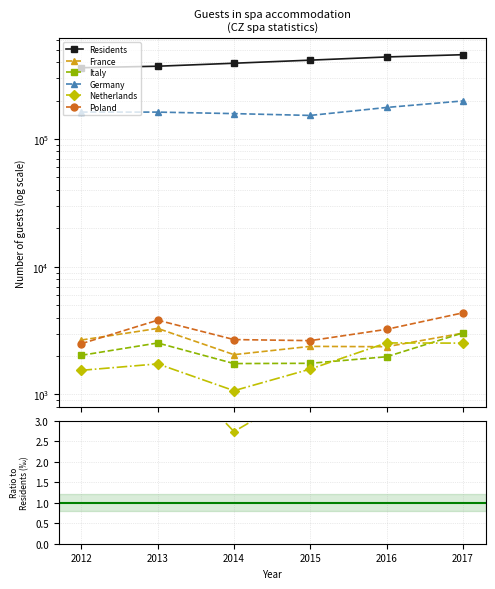

Does the chart have visible grid lines?

Yes